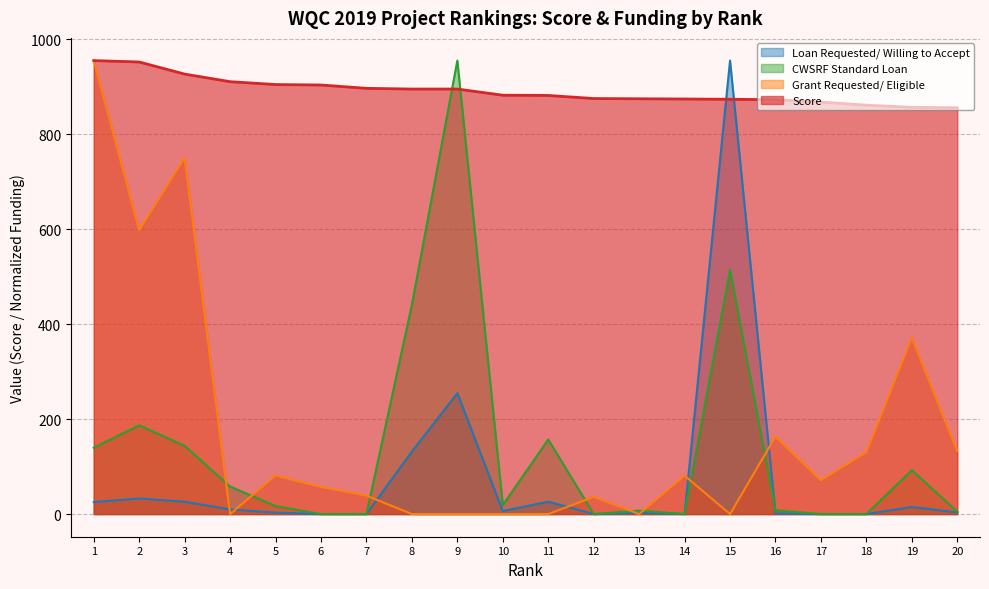

Which series has the widest spread of values?

Grant Requested/ Eligible